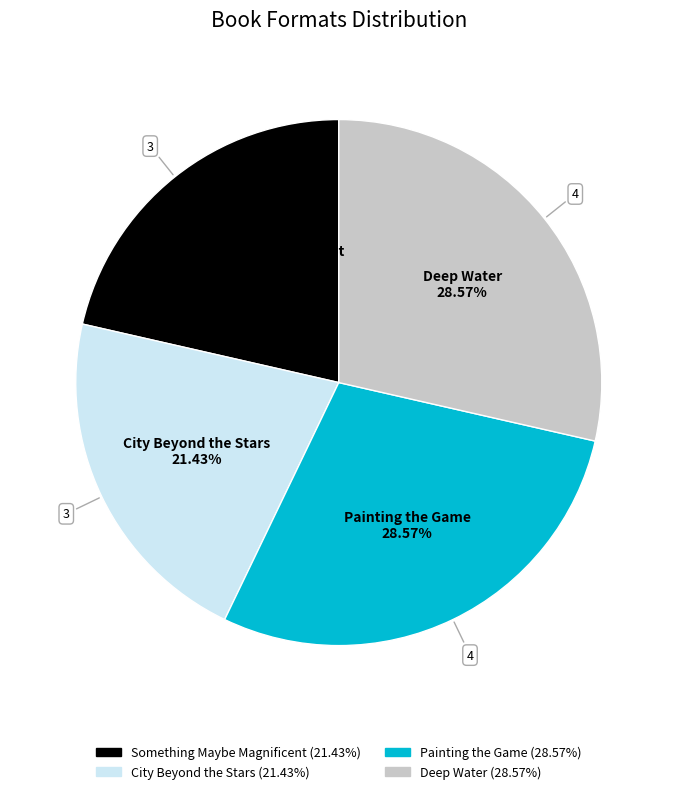

Is the sum of Something Maybe Magnificent and City Beyond the Stars greater than half?

No